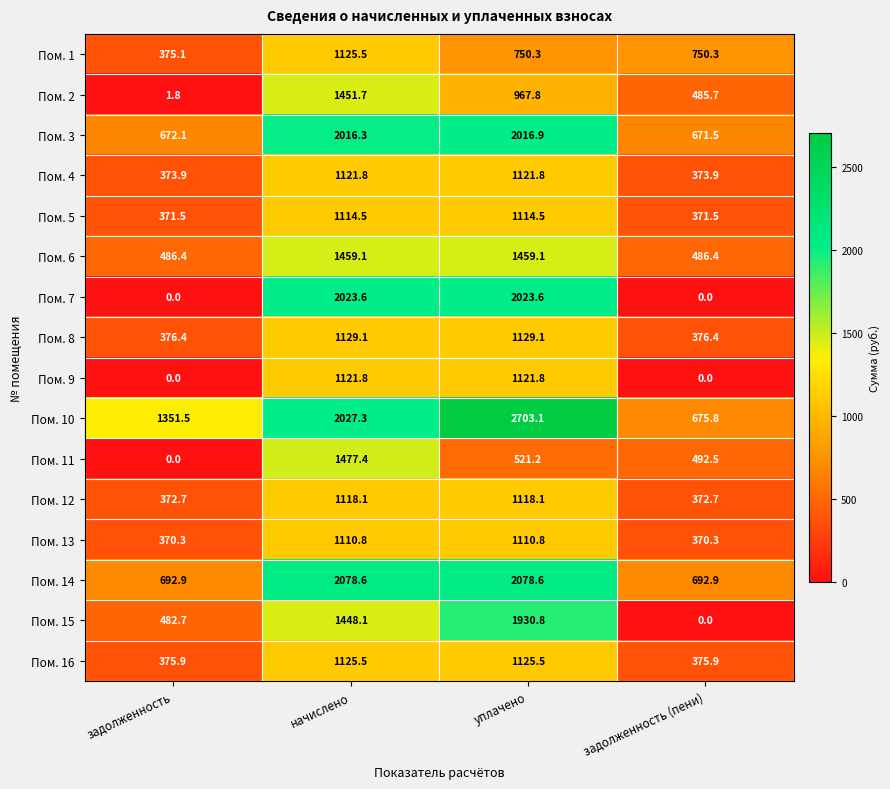

The Пом. 1 series shows 1214.6 at задолженность (пени). True or false?

False